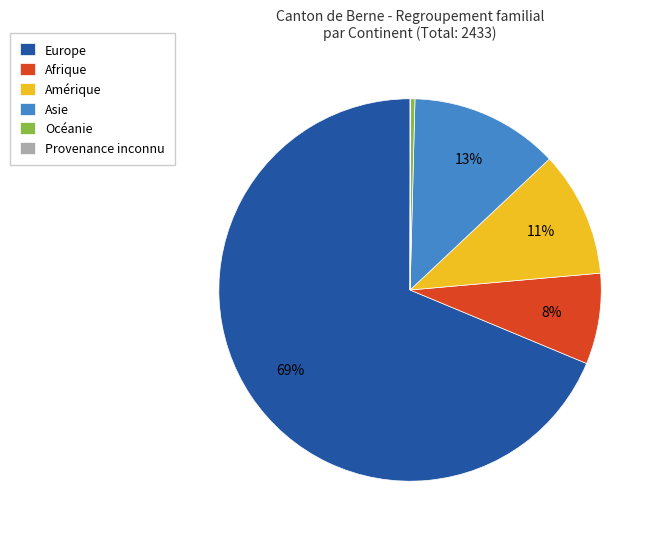

To the nearest percent, what is the average slice percentage?

17%